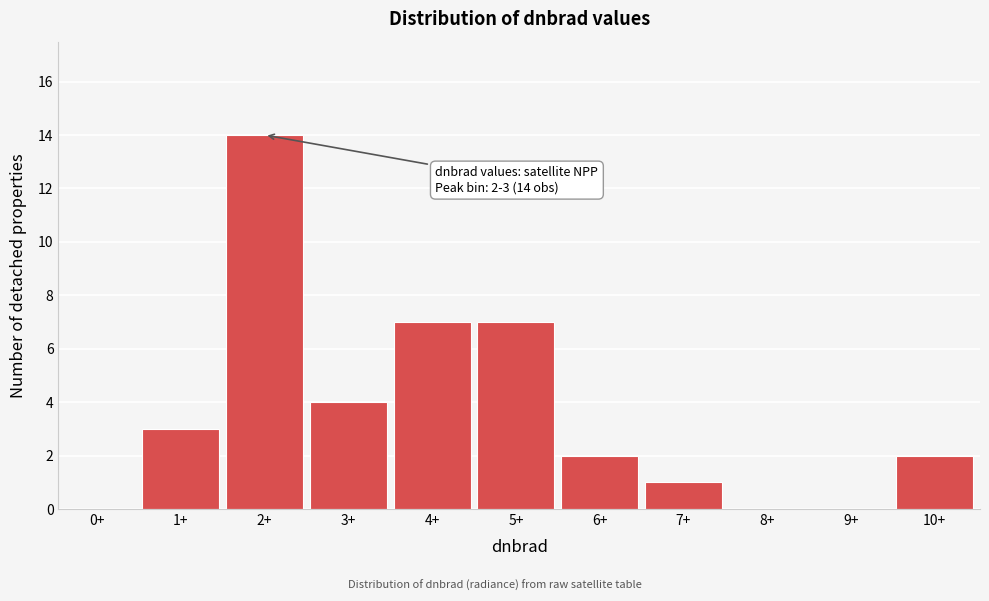

Reading left to right, transcribe all the data shown in this chart.

0+=0	1+=3	2+=14	3+=4	4+=7	5+=7	6+=2	7+=1	8+=0	9+=0	10+=2